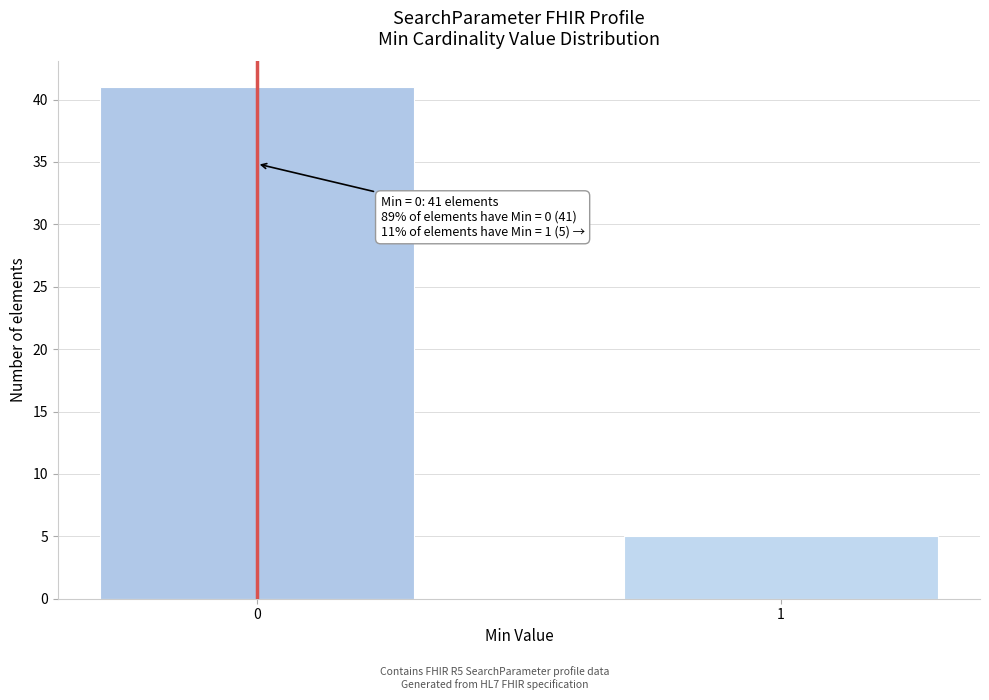

Reading left to right, what are all the values shown in this chart?

41	5